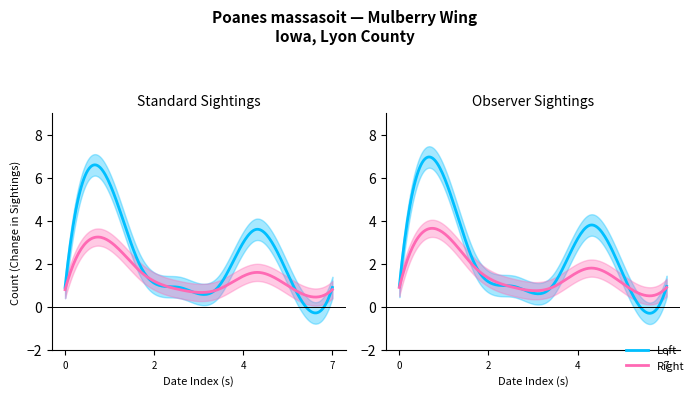

What is the sum of all Right values?

13